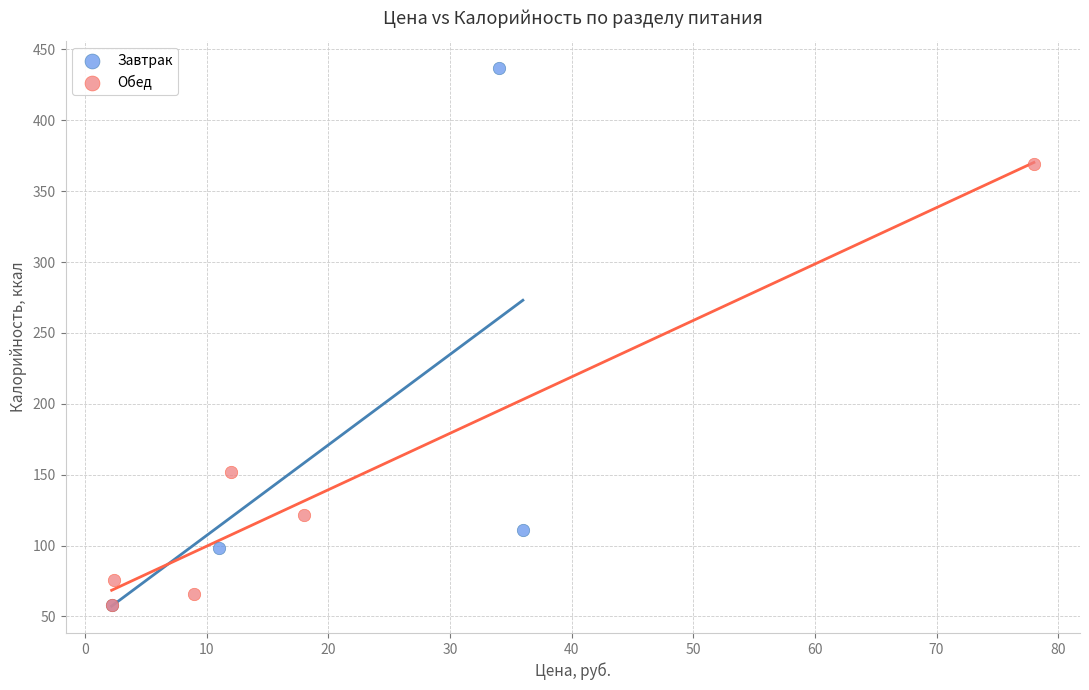

Which series reaches the maximum Y coordinate?

Завтрак